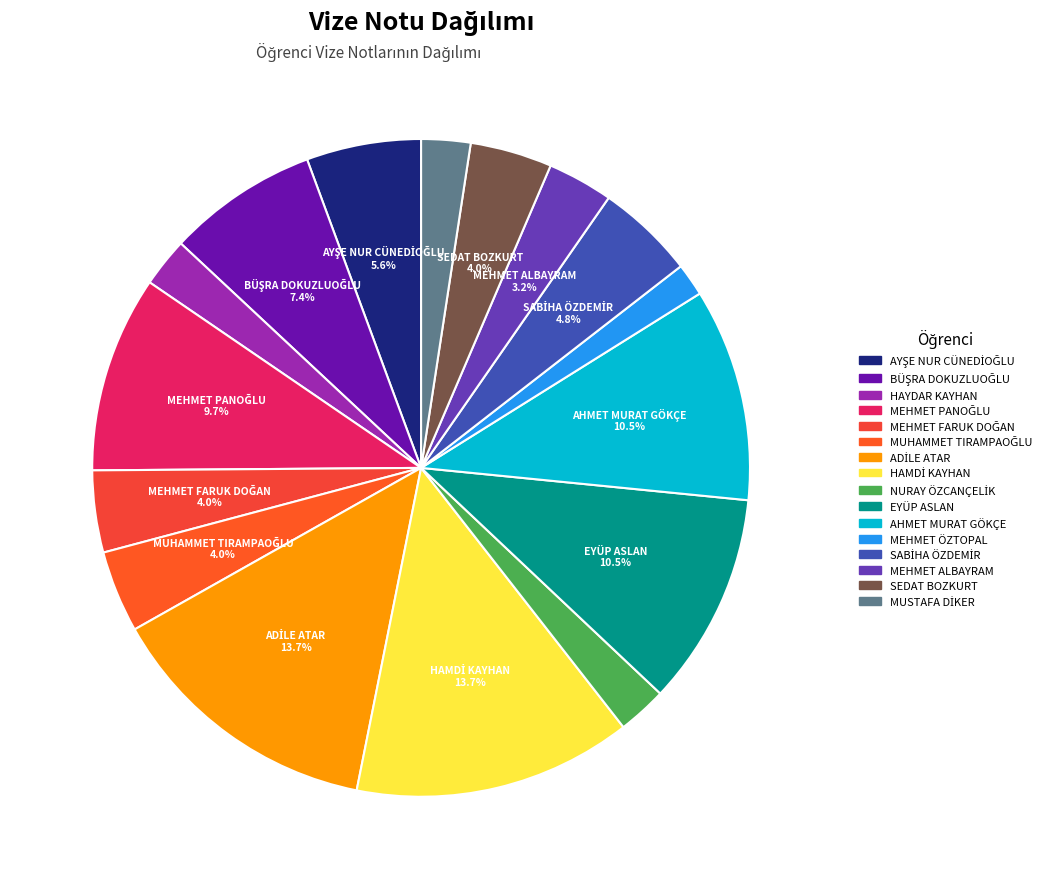

The HAMDİ KAYHAN slice represents 20% of the pie. True or false?

False